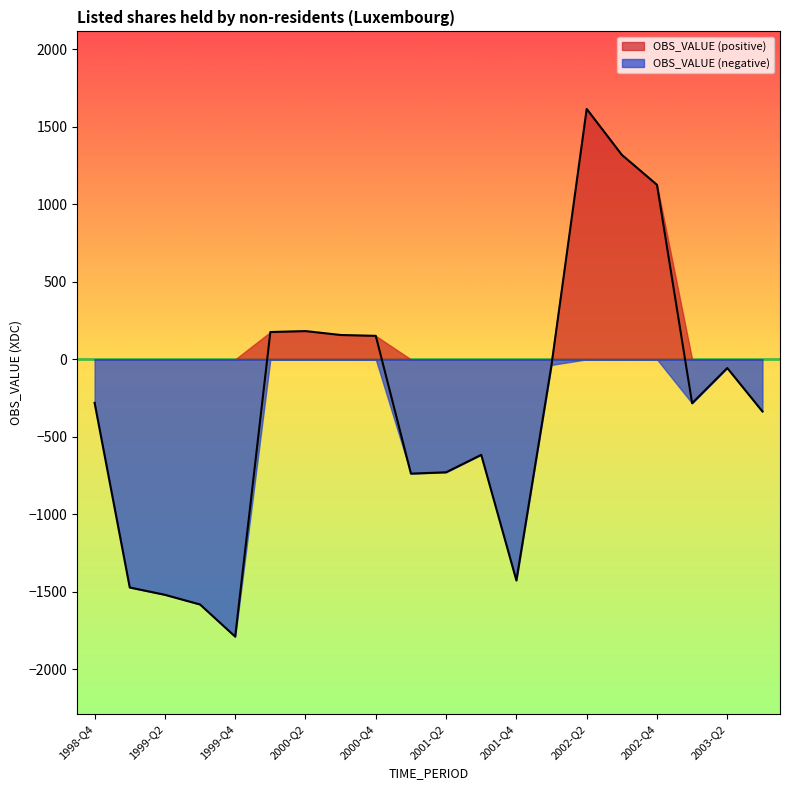

What is the change in value from 2000-Q3 to 2001-Q1?

-894.2